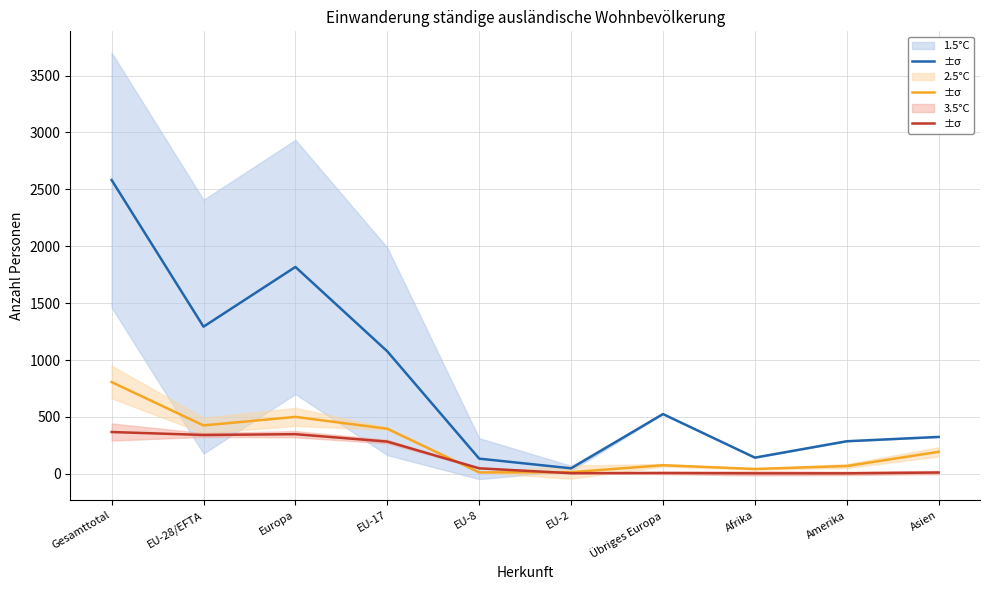

Read the 2.5°C equivalent value at EU-8, to the nearest 10.

10